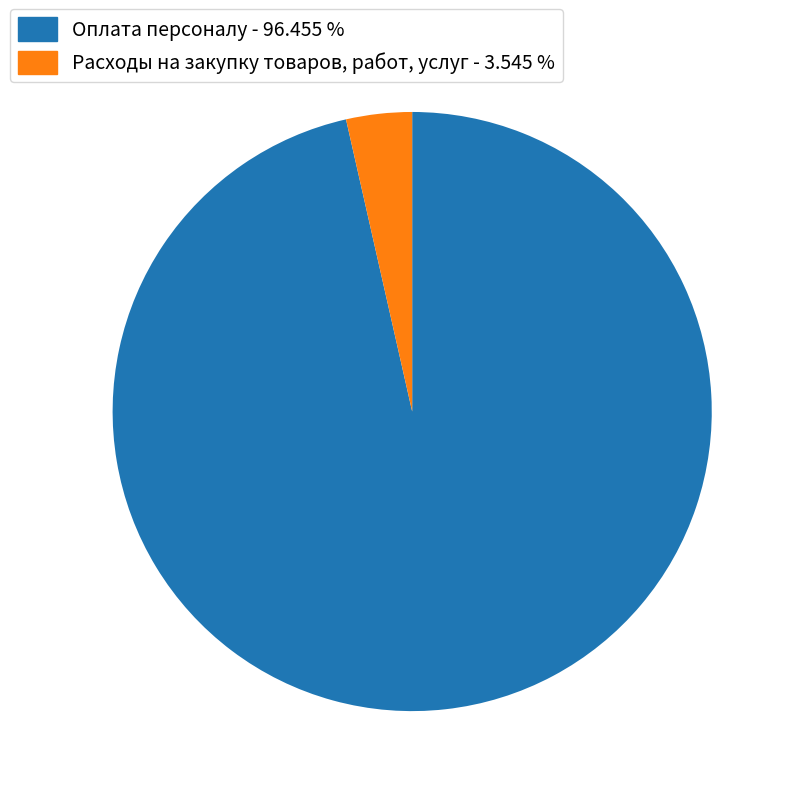

Is there any slice that represents more than half of the pie?

Yes